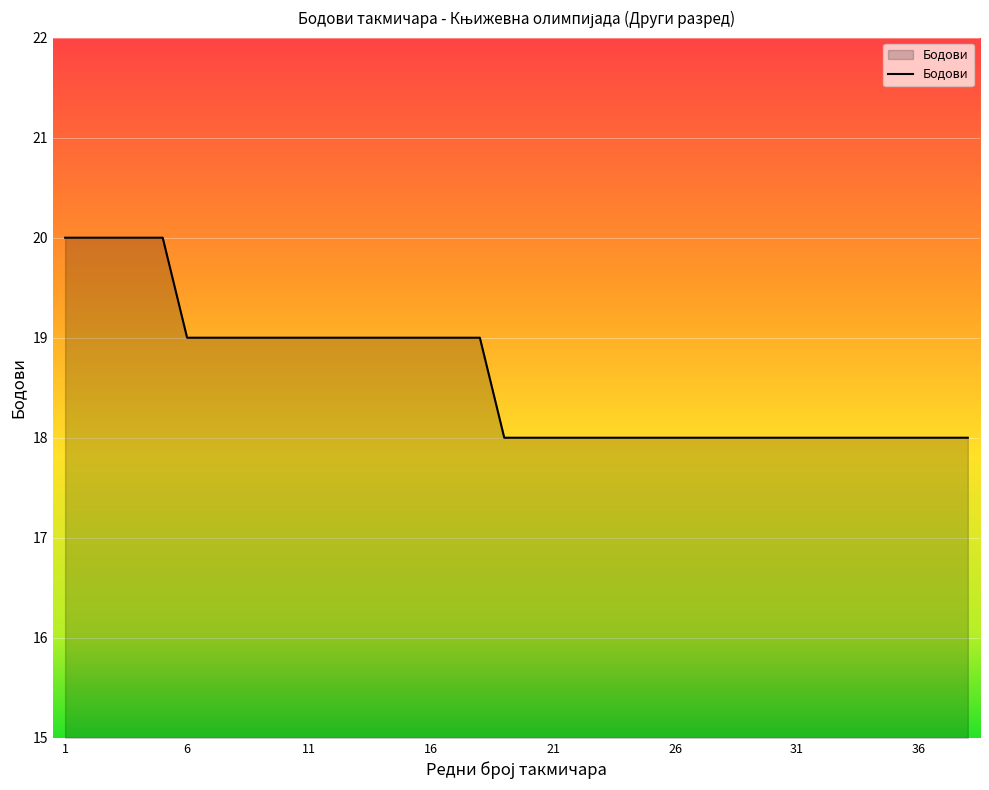

What is the minimum value shown in the chart?

18